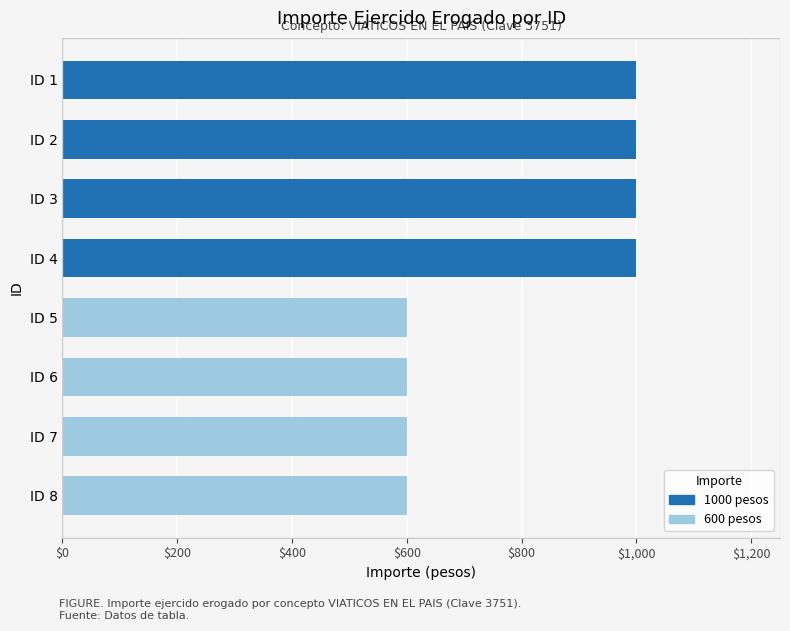

What is the sum of all values?

6400